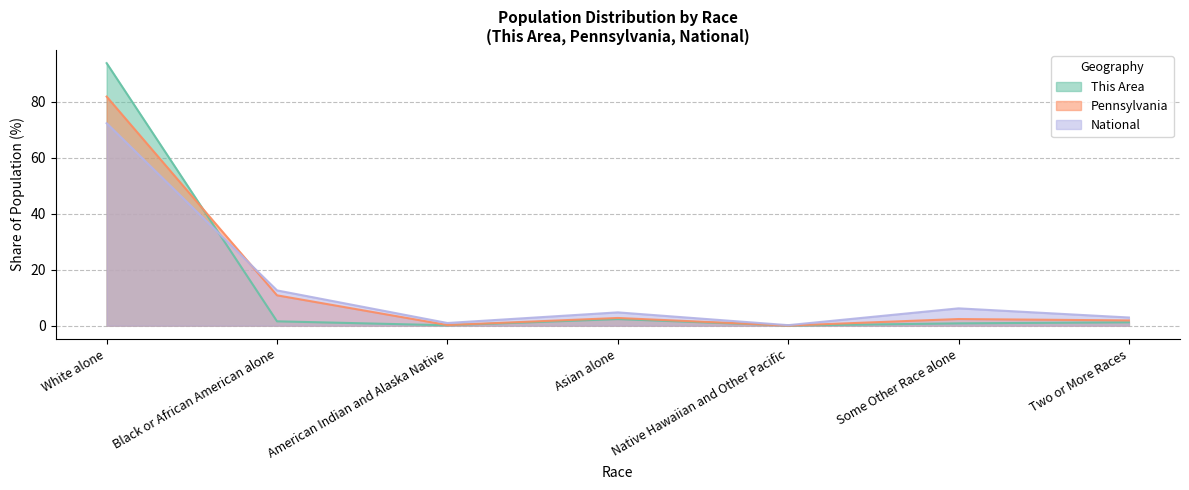

Where is the first local maximum for This Area?

Asian alone